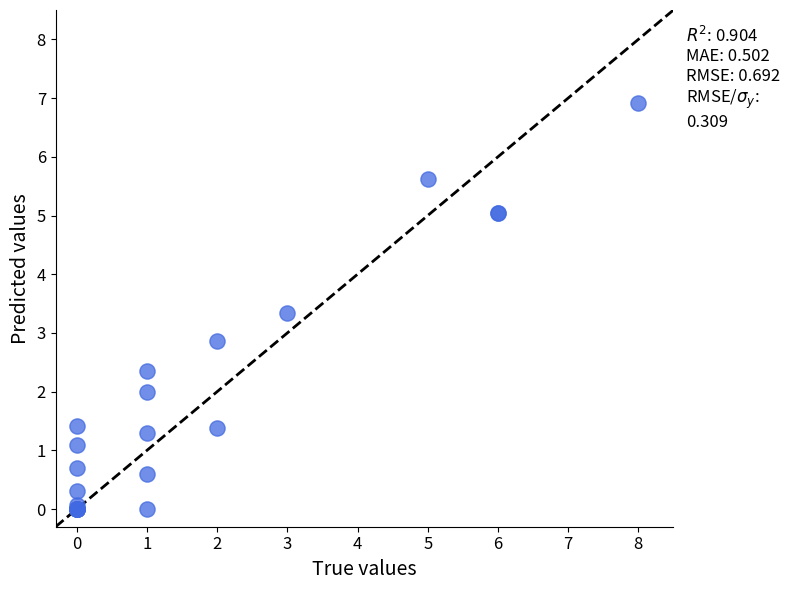

What Y value in the scatter plot is closest to 3?

2.9